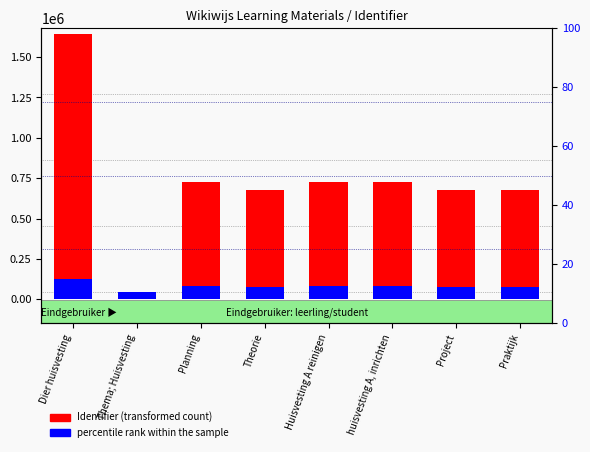

Is the value of percentile rank within the sample at Praktijk greater than the value of Identifier (transformed count) at huisvesting A, inrichten?

No